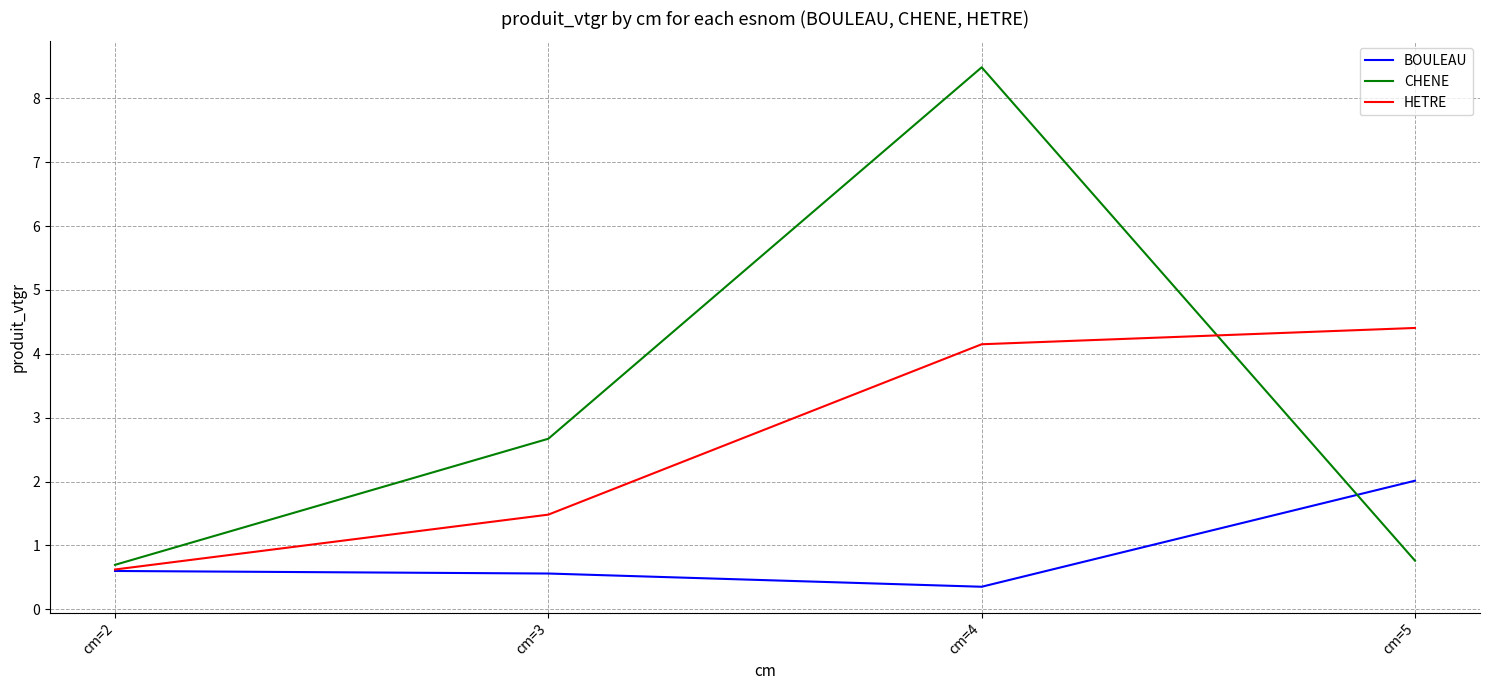

At which label is CHENE closest to 4?

cm=3